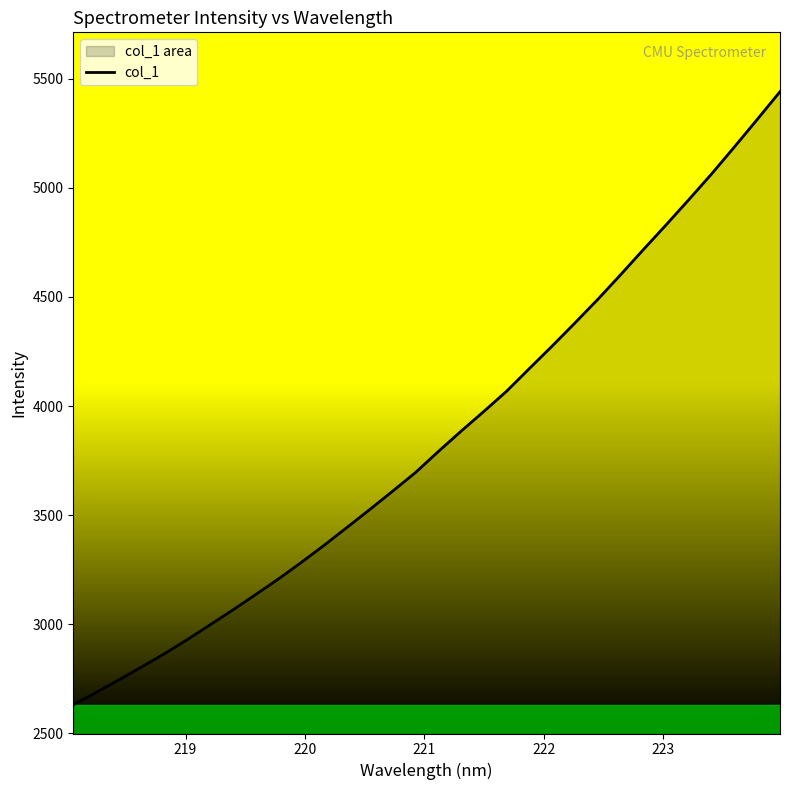

What is the difference between the maximum and minimum values?

2811.0